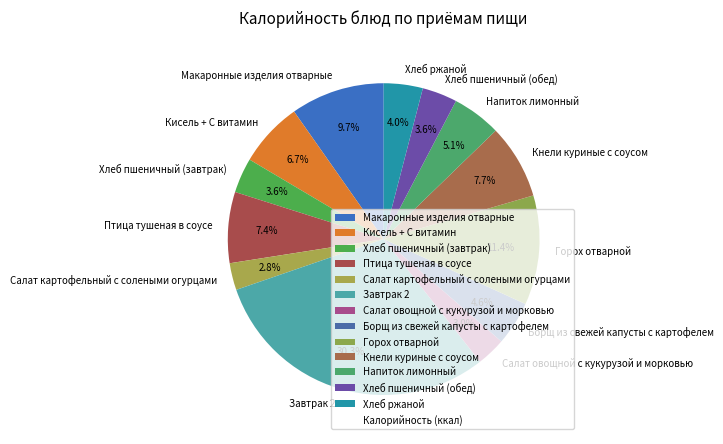

Does any single category account for the majority?

No